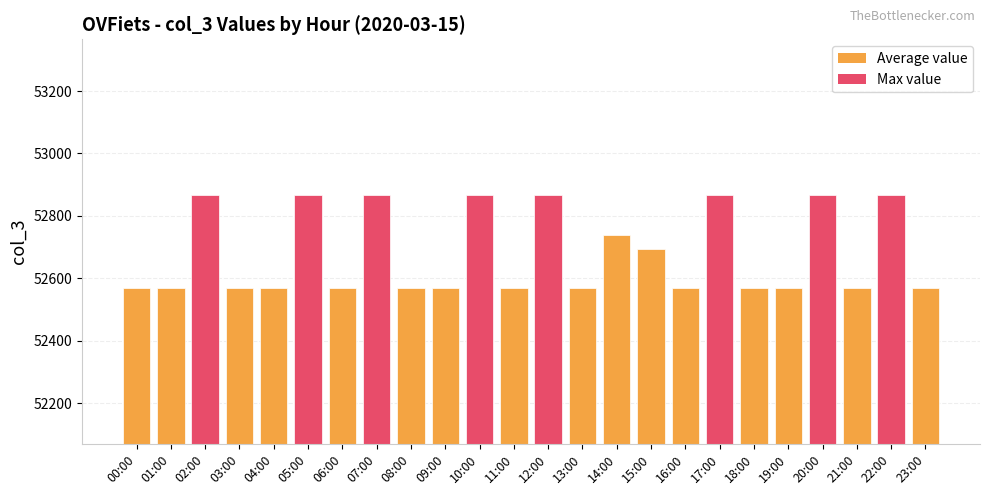

What position from the left is 04:00?

5